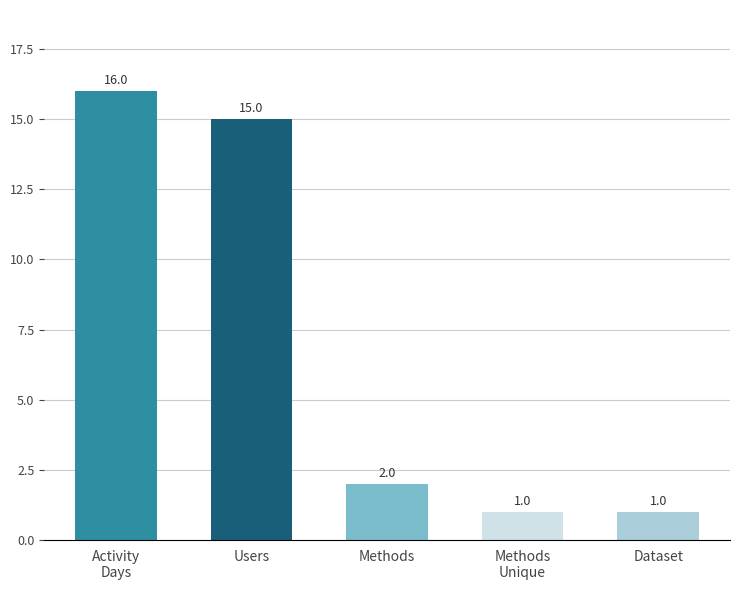

Are the bars grouped side by side (vs. stacked)?

No